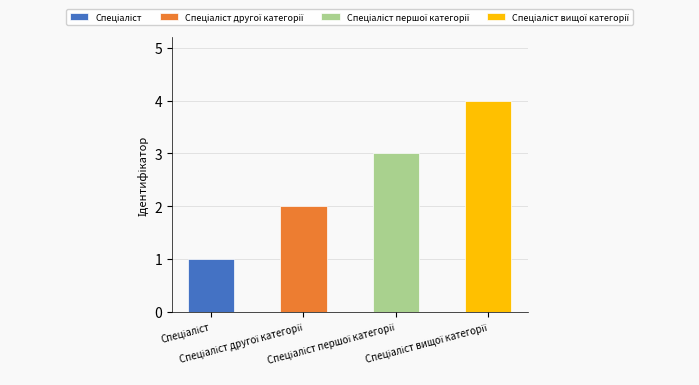

List the labels in order of value, smallest first.

Спеціаліст, Спеціаліст другої категорії, Спеціаліст першої категорії, Спеціаліст вищої категорії